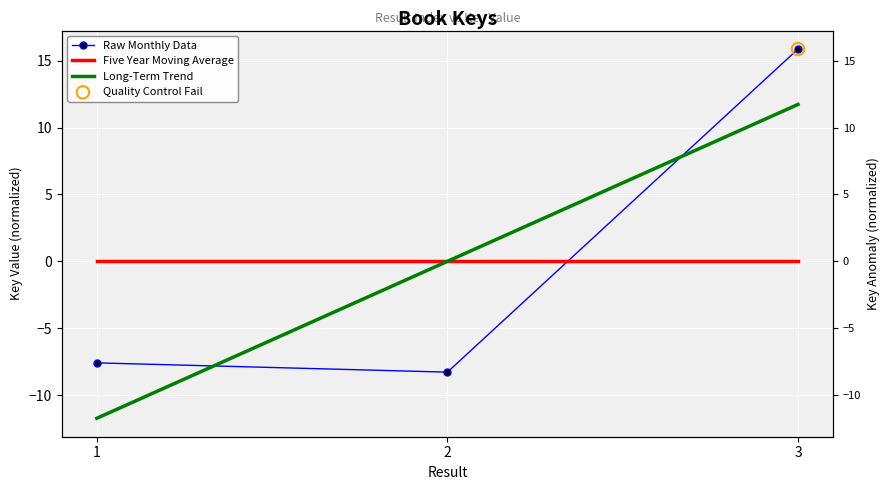

At which category is the sum across all series the highest?

3